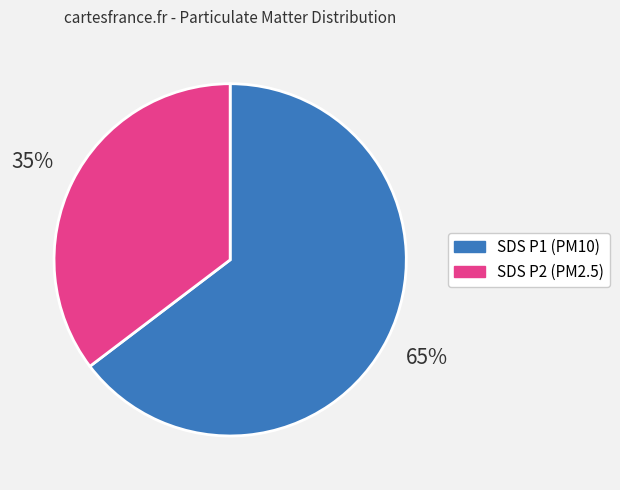

How many segments does this pie chart have?

2